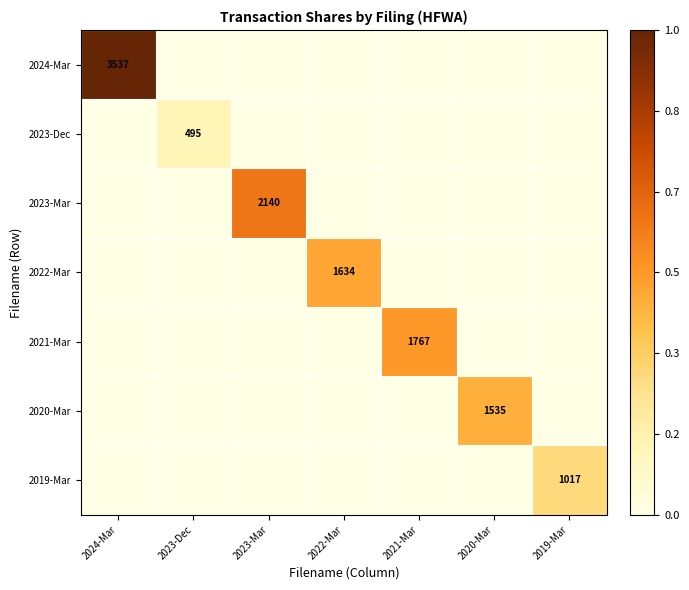

The value of 2019-Mar at 2019-Mar is 604. True or false?

False